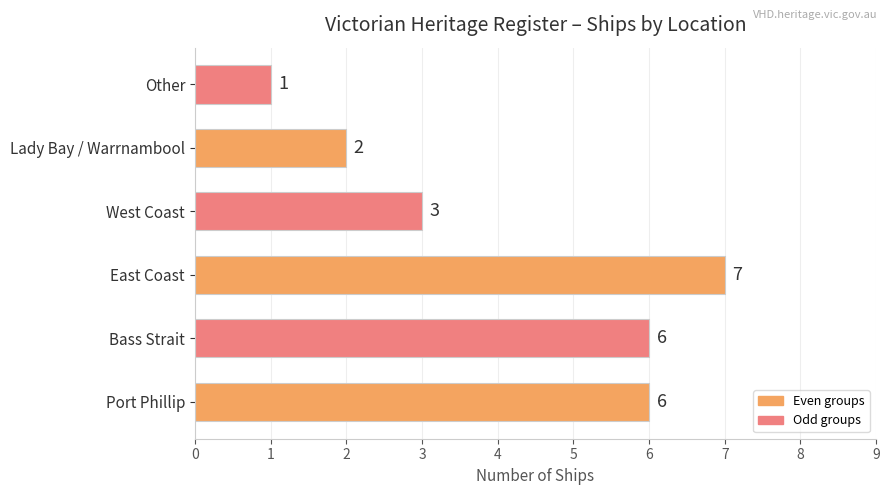

What is the greatest value displayed?

7